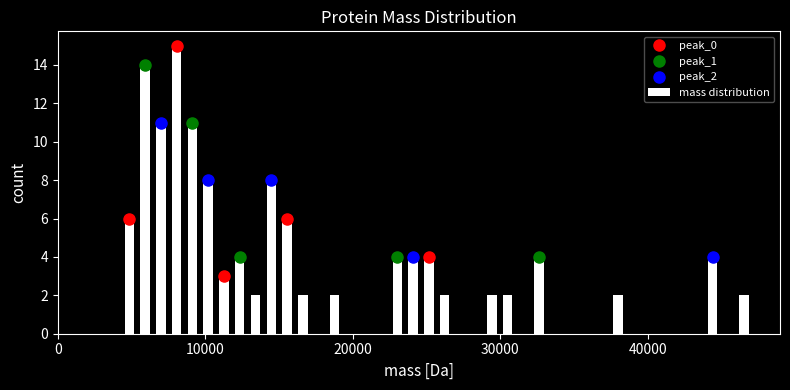

Read against the x-axis, roughly where is the centre of the tallest bar?

8000